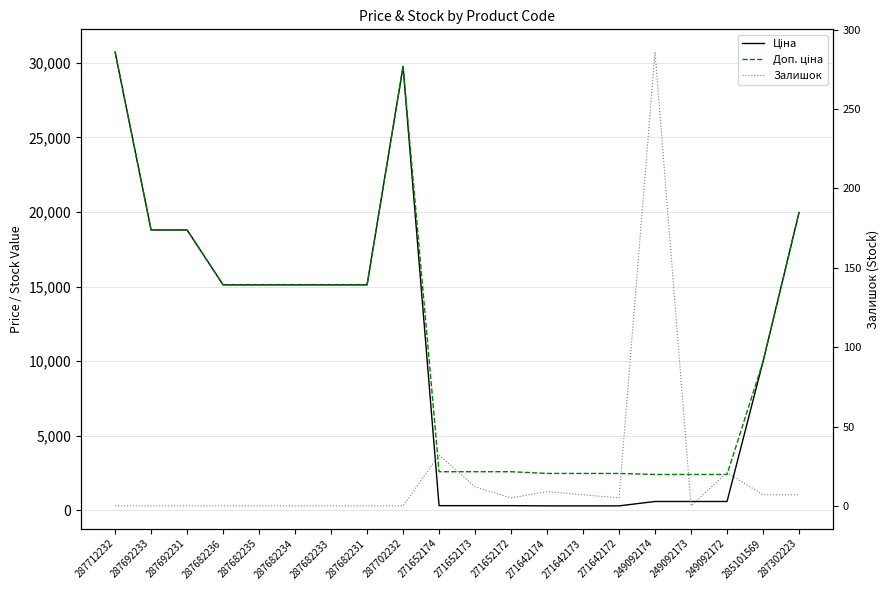

Reading right to left, list all the values displayed in this chart.

Ціна: 19964.2	9975.0	603.7	603.7	603.7	310.3	310.3	310.3	324.8	324.8	324.8	29747.2	15120.0	15120.0	15120.0	15120.0	15120.0	18796.8	18796.8	30717.1
Доп. ціна: 19964.2	9975.0	2414.8	2414.8	2414.8	2482.4	2482.4	2482.4	2598.3	2598.3	2598.3	29747.2	15120.0	15120.0	15120.0	15120.0	15120.0	18796.8	18796.8	30717.1
Залишок: 7.0	7.0	21.0	0.0	286.0	5.0	7.0	9.0	5.0	12.0	32.0	0.0	0.0	0.0	0.0	0.0	0.0	0.0	0.0	0.0